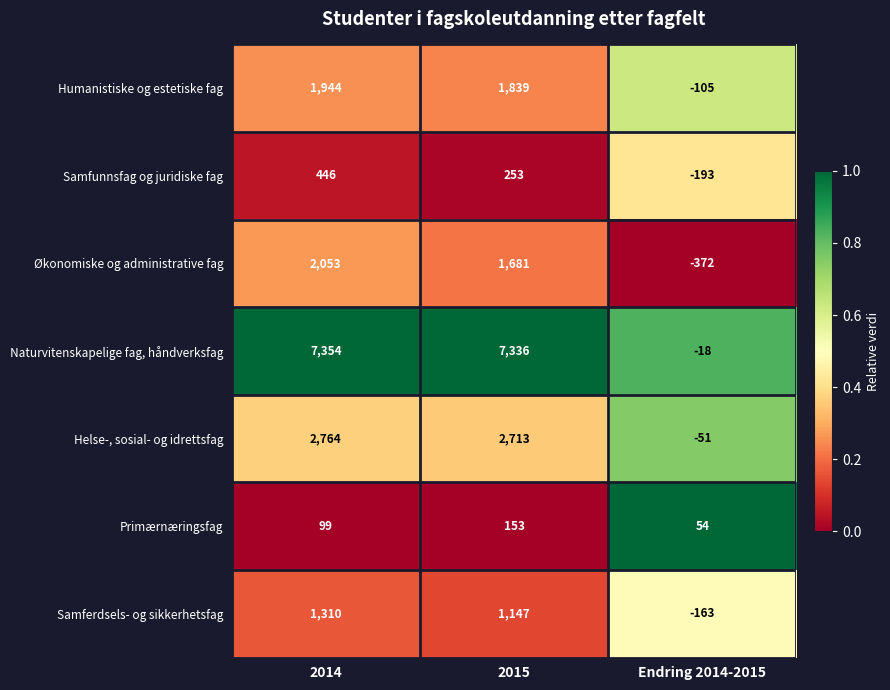

What is the difference between the Naturvitenskapelige fag, håndverksfag values at 2014 and Endring 2014-2015?

7372